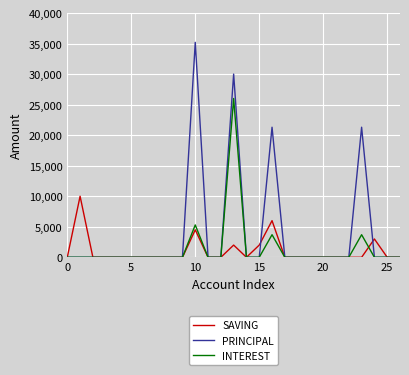

Reading right to left, list all the values displayed in this chart.

SAVING: 0	0	3000	0	0	0	0	0	0	0	6000	2000	0	2000	0	0	4500	0	0	0	0	0	0	0	0	10000	0
PRINCIPAL: 0	0	0	21300	0	0	0	0	0	0	21300	0	0	30000	0	0	35200	0	0	0	0	0	0	0	0	0	0
INTEREST: 0	0	0	3700	0	0	0	0	0	0	3700	0	0	26000	0	0	5300	0	0	0	0	0	0	0	0	0	0